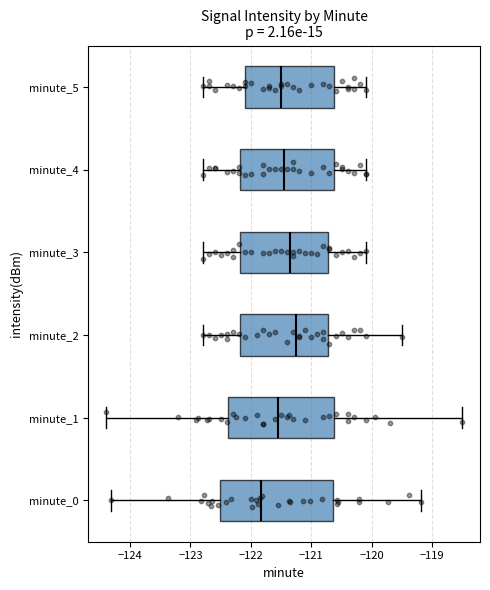

Which box is the widest, from its left edge to its right edge?

minute_0